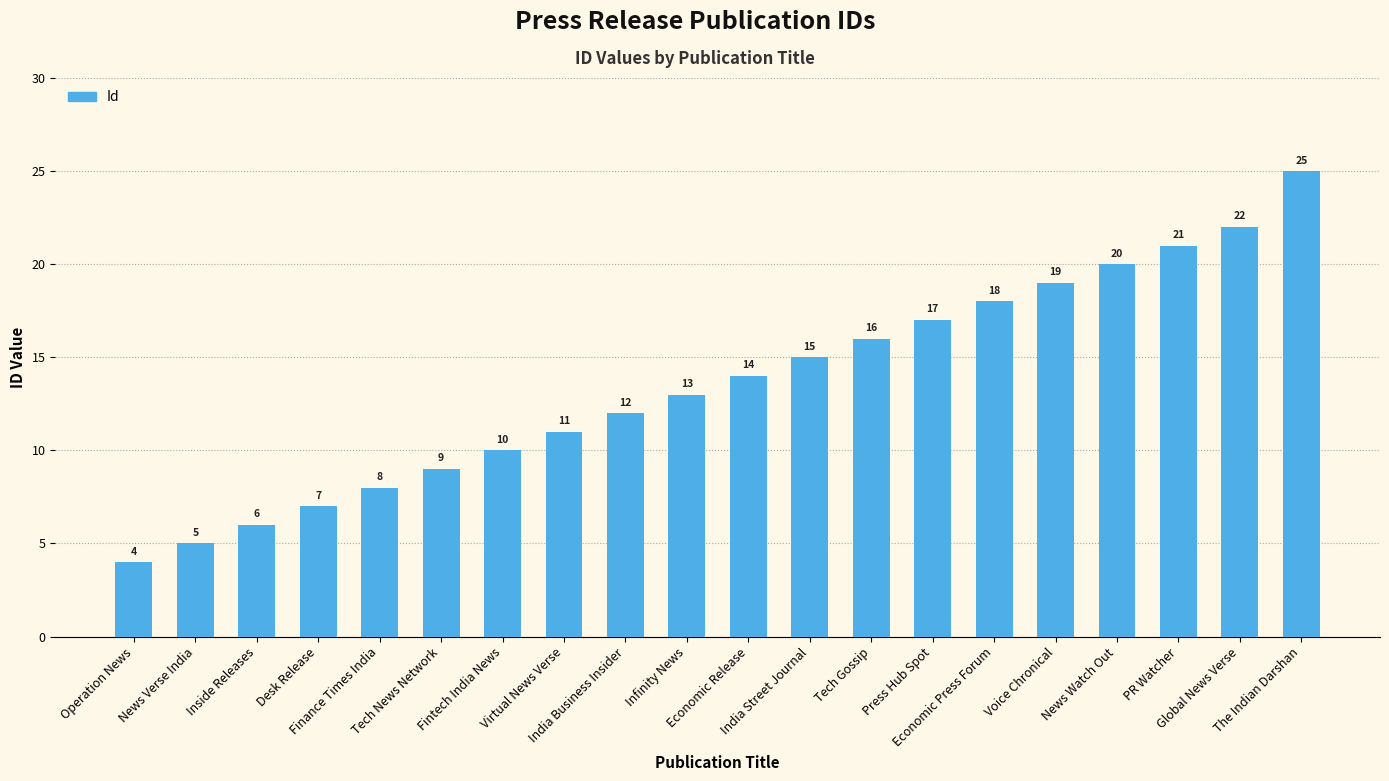

Reading right to left, list all the values displayed in this chart.

The Indian Darshan=25	Global News Verse=22	PR Watcher=21	News Watch Out=20	Voice Chronical=19	Economic Press Forum=18	Press Hub Spot=17	Tech Gossip=16	India Street Journal=15	Economic Release=14	Infinity News=13	India Business Insider=12	Virtual News Verse=11	Fintech India News=10	Tech News Network=9	Finance Times India=8	Desk Release=7	Inside Releases=6	News Verse India=5	Operation News=4